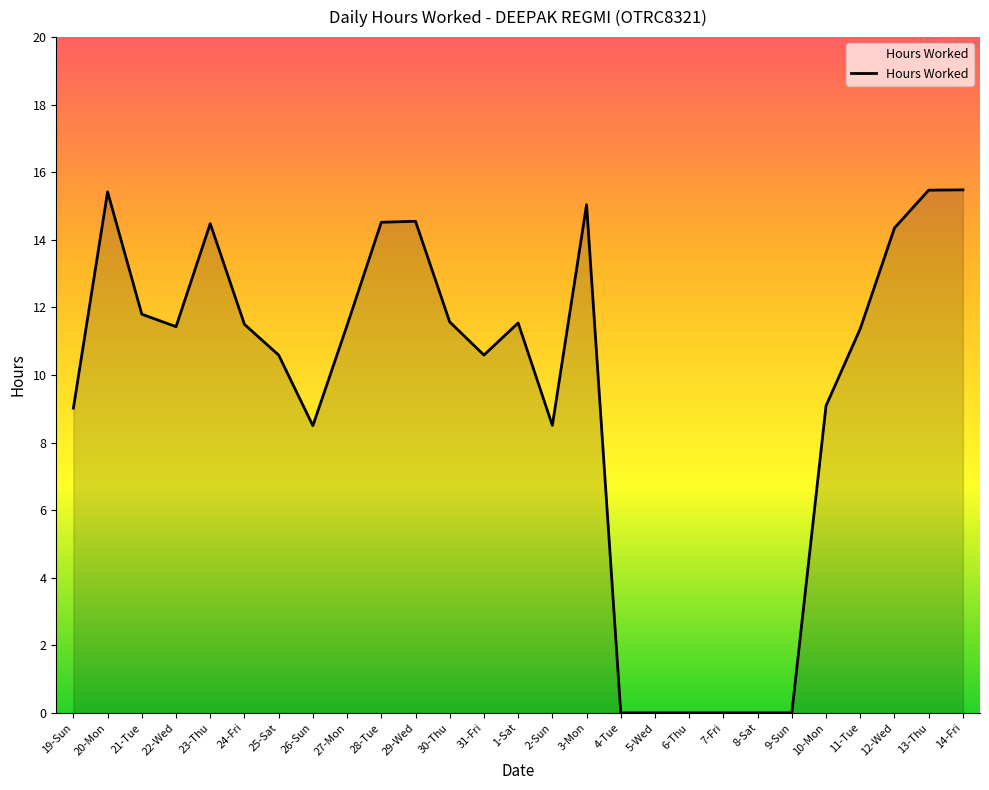

What is the average value?

9.5